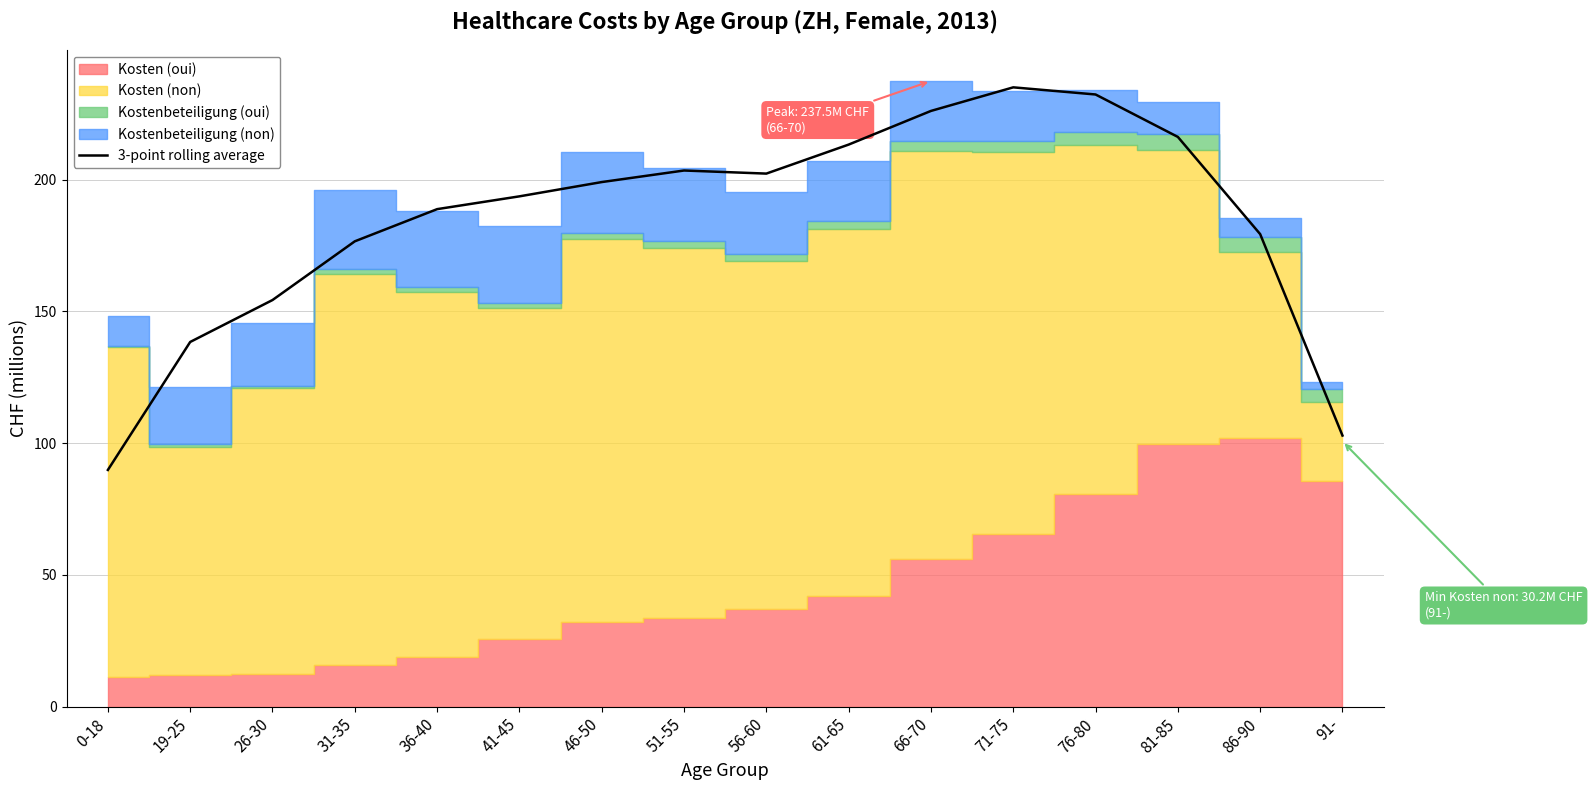

At which category does the data reach its first local valley?

56-60